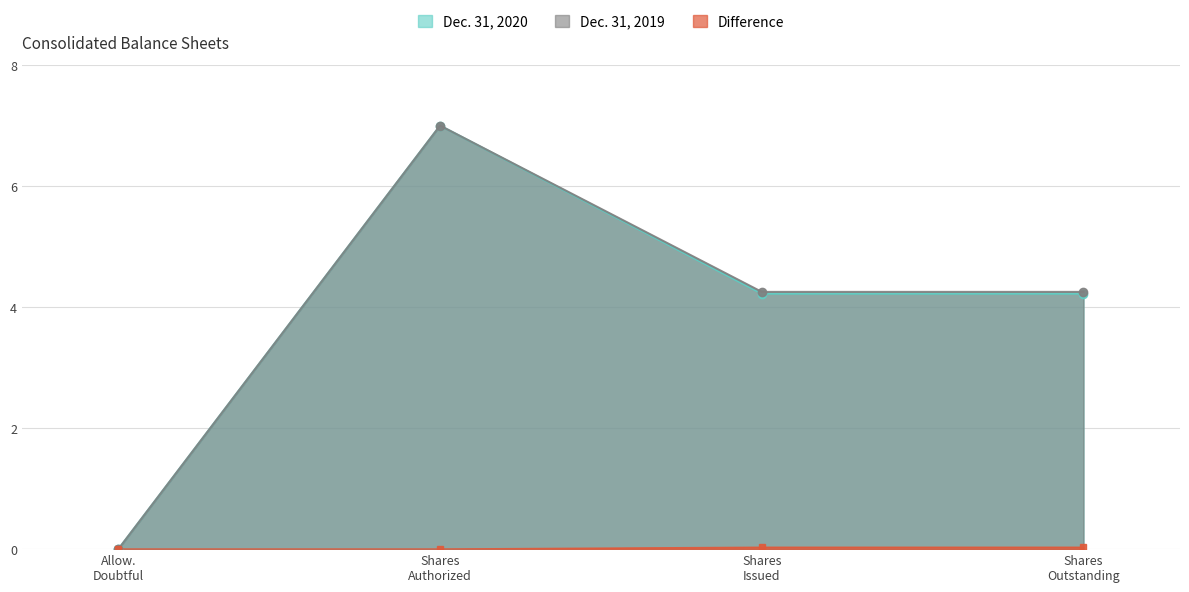

Which series has the largest range (max minus min)?

Dec. 31, 2019